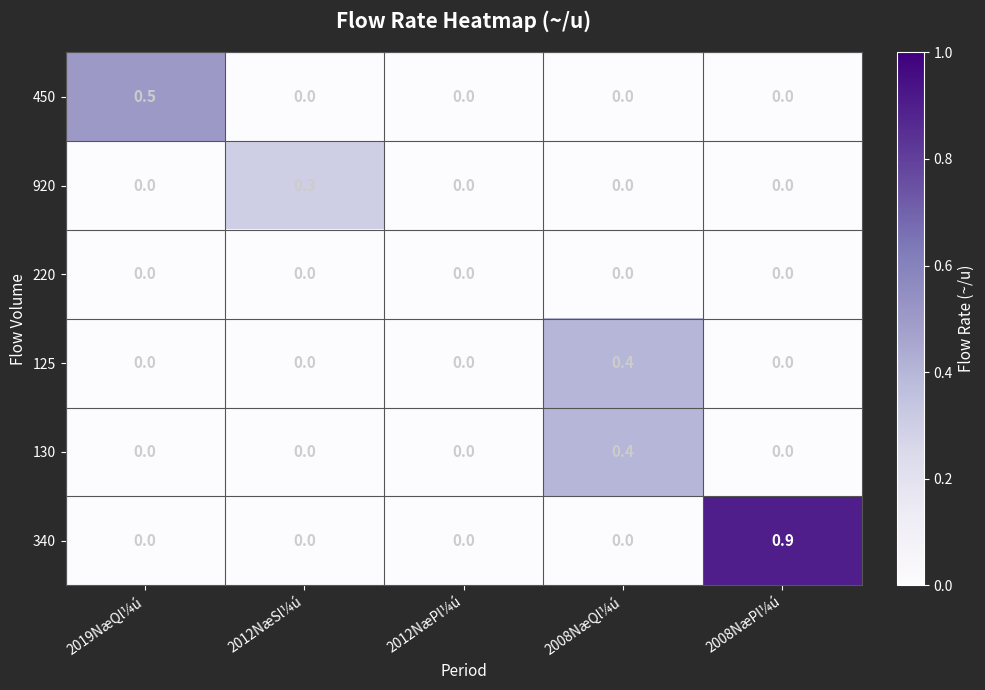

Is it true that 125 equals 0.0 at 2012NæPl¼ú?

True